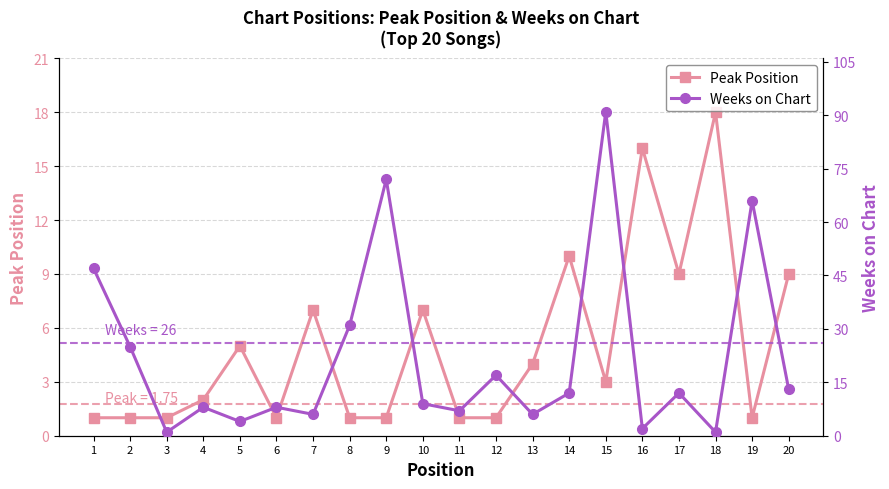

Where is the first local minimum for Peak Position?

6